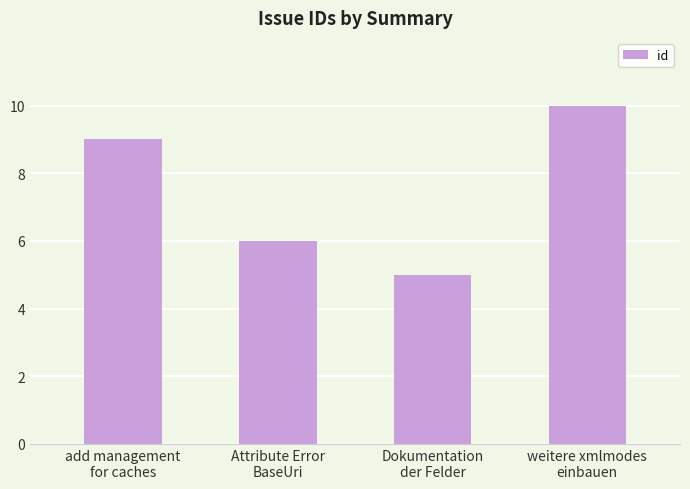

What is the ratio of the value at weitere xmlmodes
einbauen to the value at Dokumentation
der Felder?

2.0